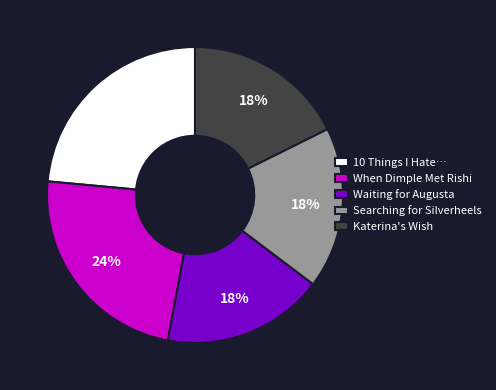

Is there any slice that represents more than half of the pie?

No